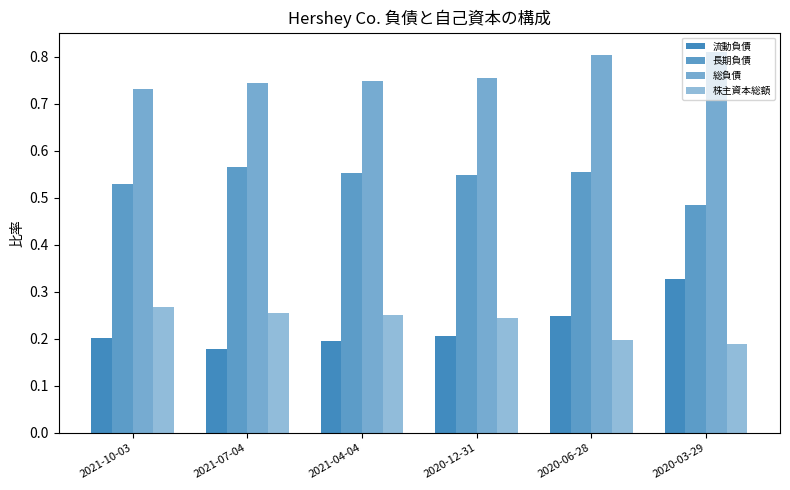

How many data points does each series have?

6